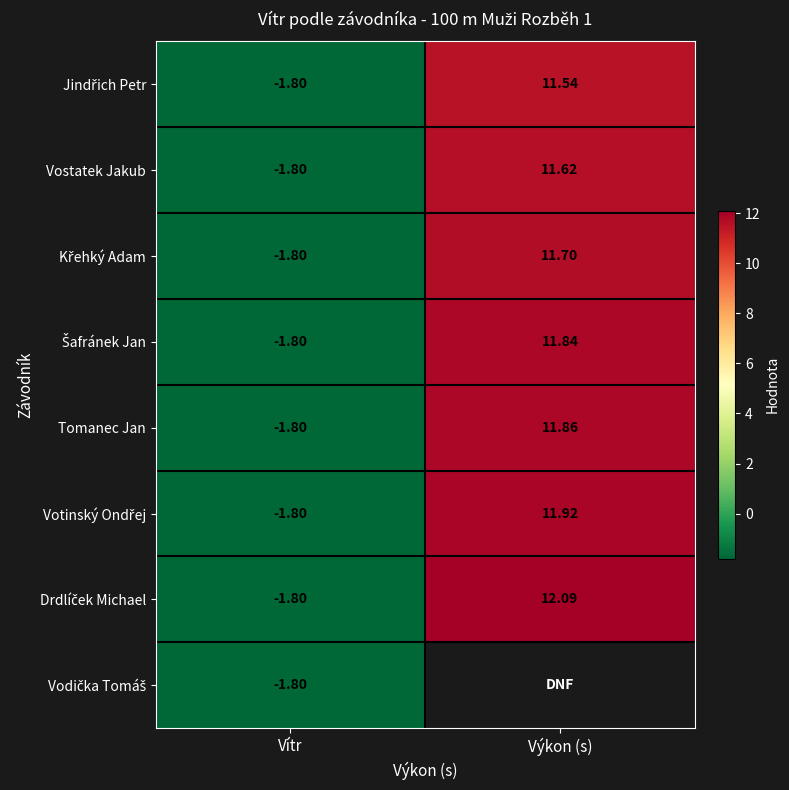

Where does the Vostatek Jakub series first go above 11?

Výkon (s)